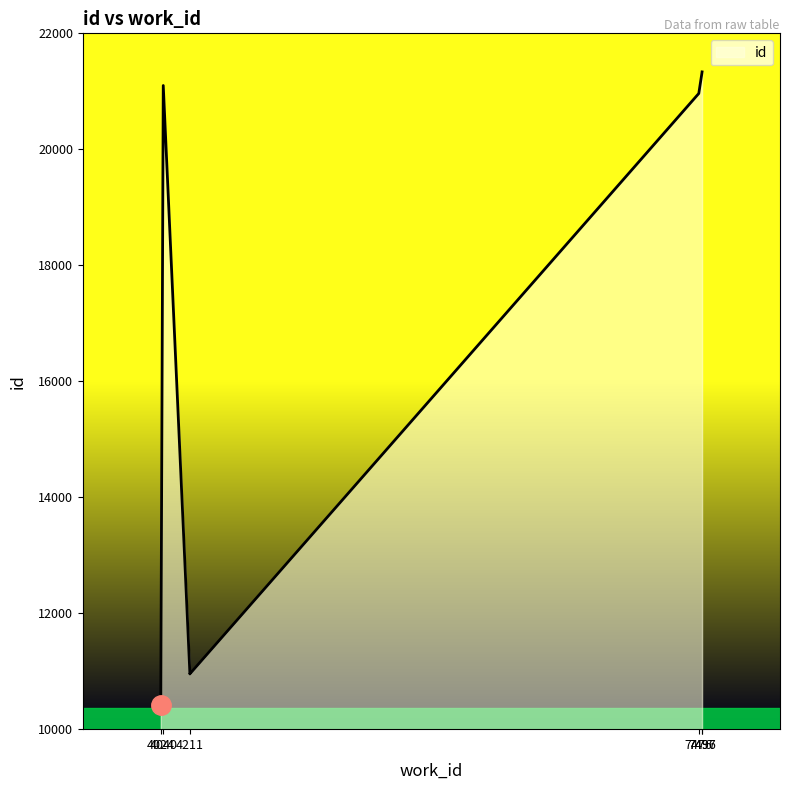

What is the difference between the values at 4040 and 7496?

214